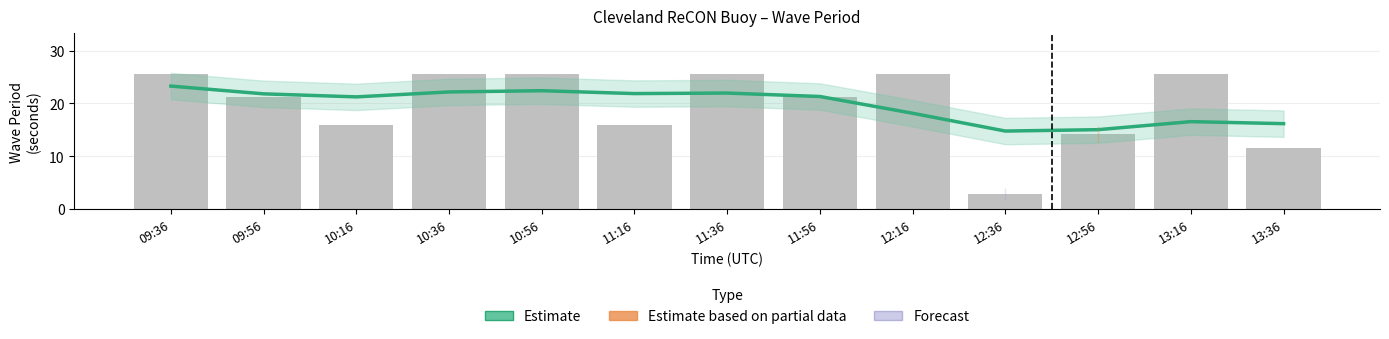

What is the ratio of the value at 11:16 to the value at 12:56?

1.5